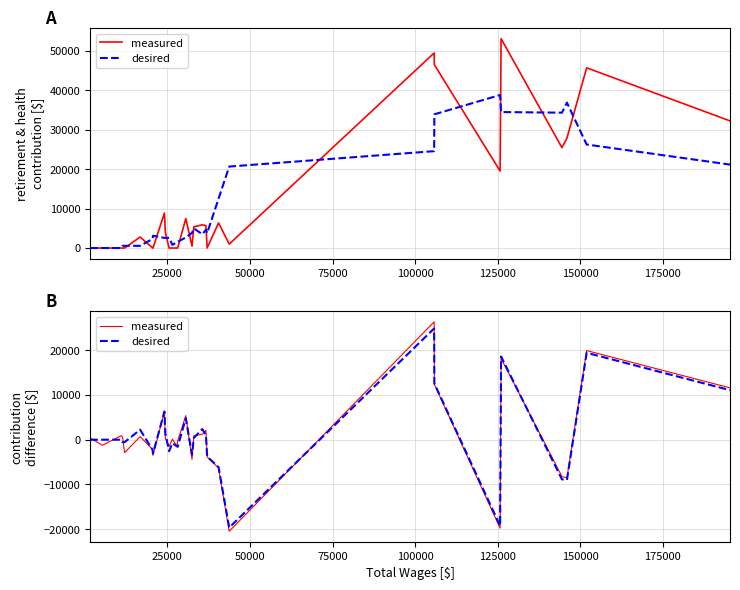

How many negative values does the desired series have?

15